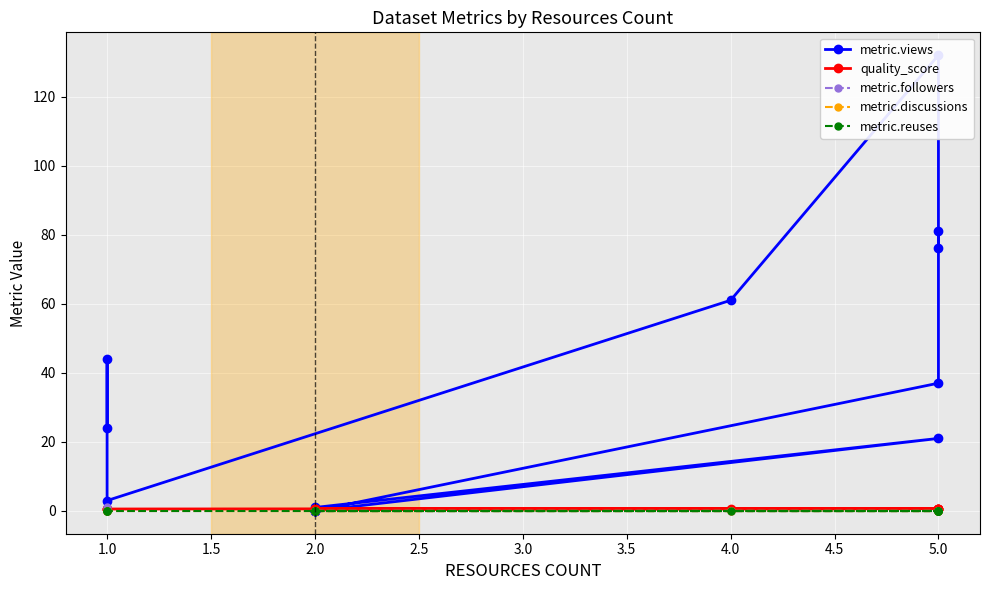

Between 5.0 and 1.0, which series saw the biggest shift?

metric.views